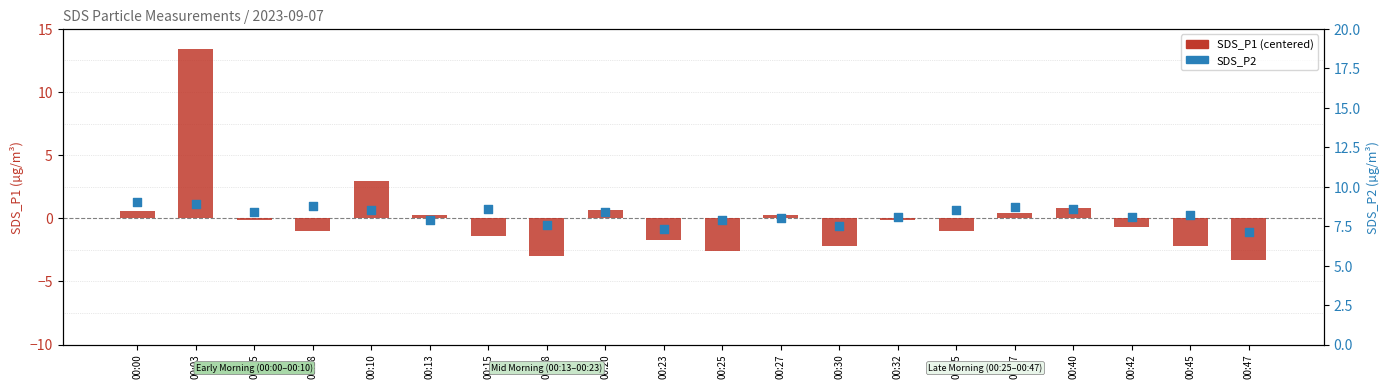

What are all the series names shown in the legend?

SDS_P1 (centered), SDS_P2